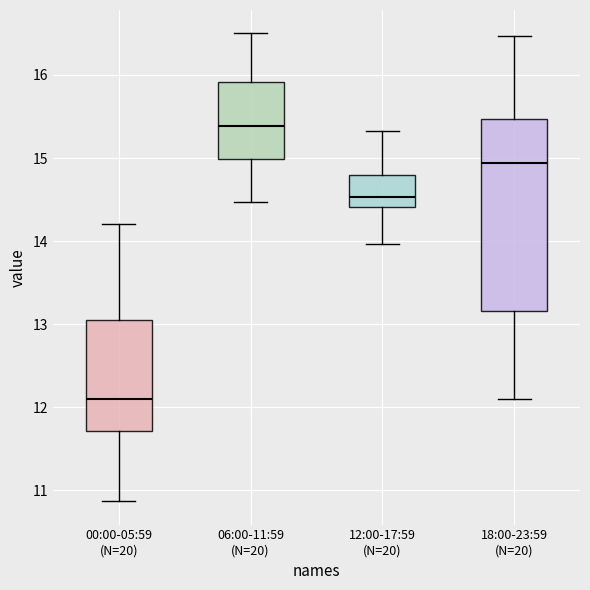

Which box has the lowest median line?

00:00-05:59 (N=20)